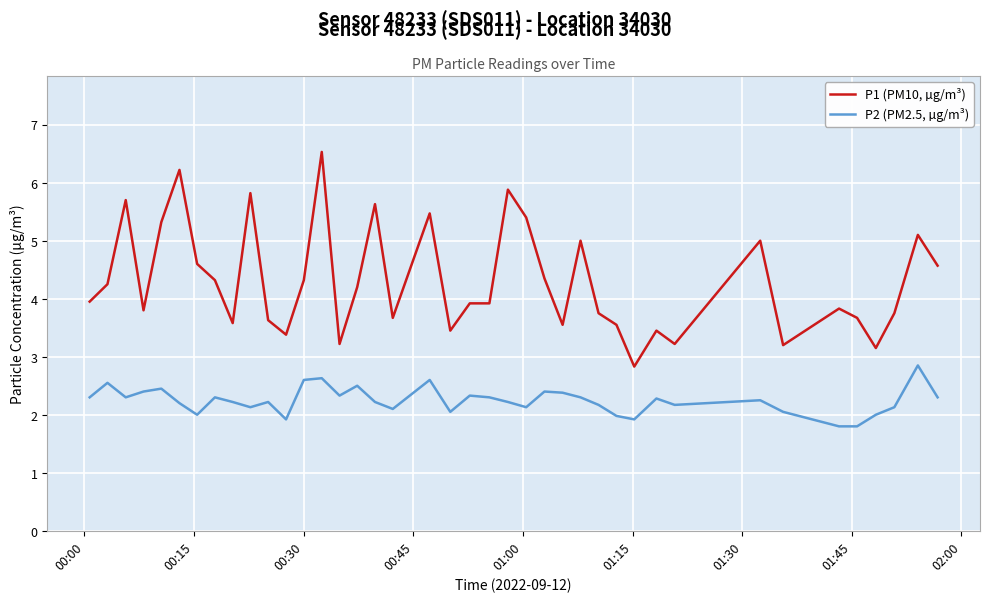

Which series has the largest range (max minus min)?

P1 (PM10, µg/m³)